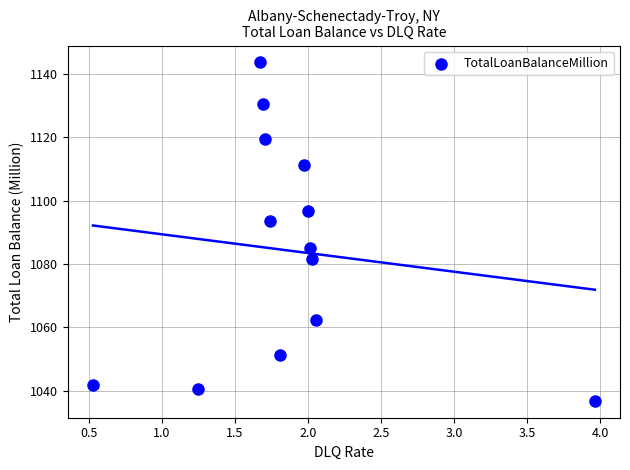

What is the range of Y values (max minus min)?

106.6